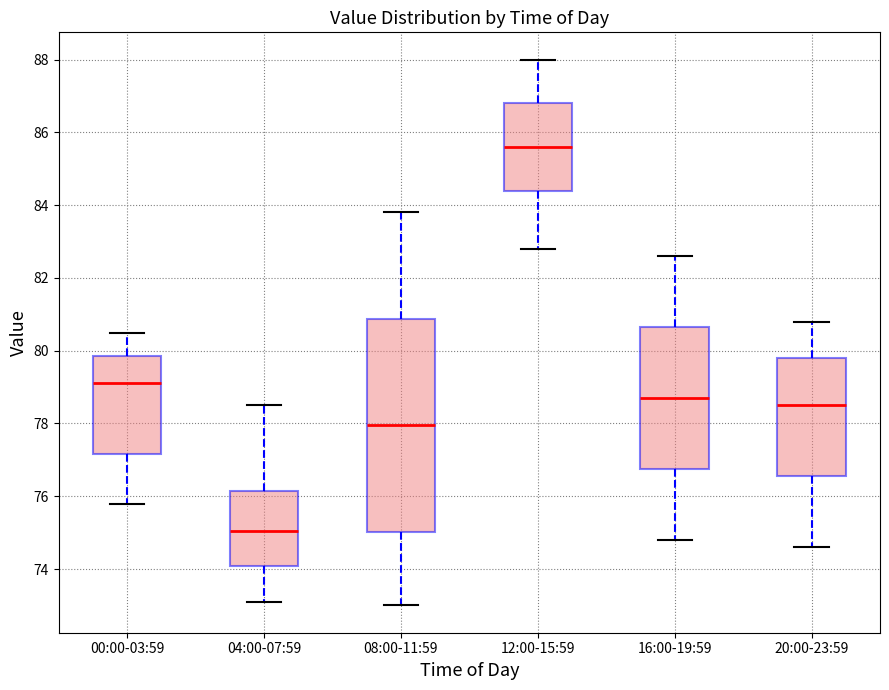

Where is the upper edge of the box for 12:00-15:59 on the y-axis? The values are not printed on the chart, so give them approximately, as read against the axis.

86.8